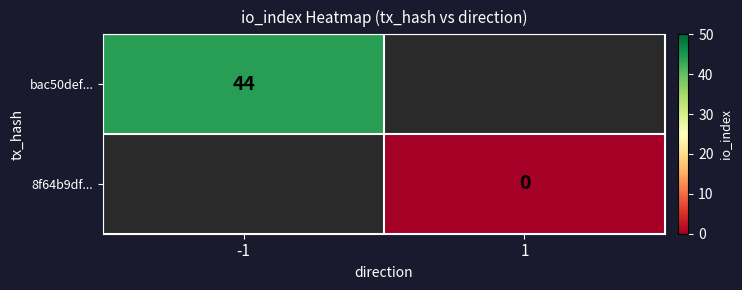

Between 1 and -1, which is larger?

-1